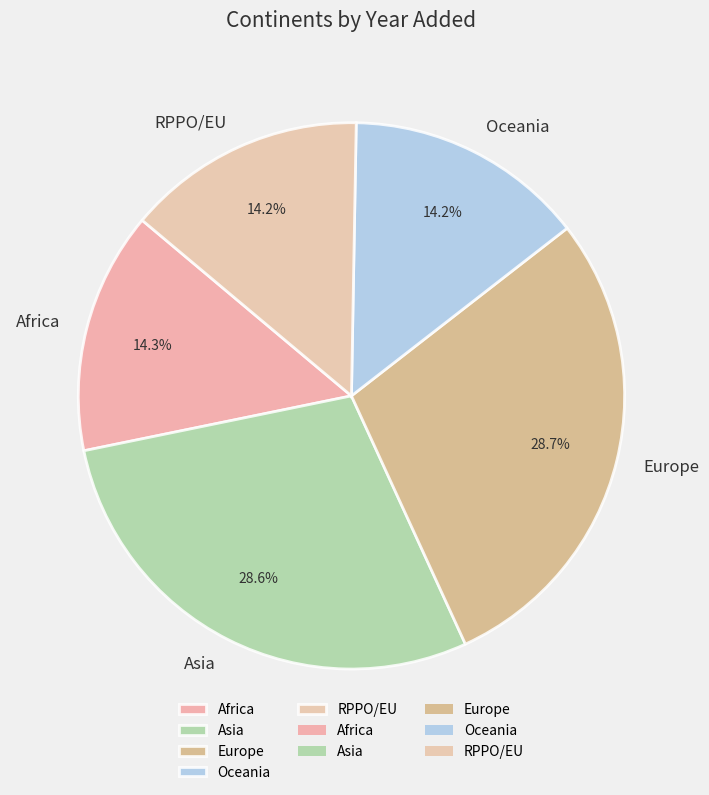

To the nearest percent, what is the combined percentage of Asia and RPPO/EU?

43%